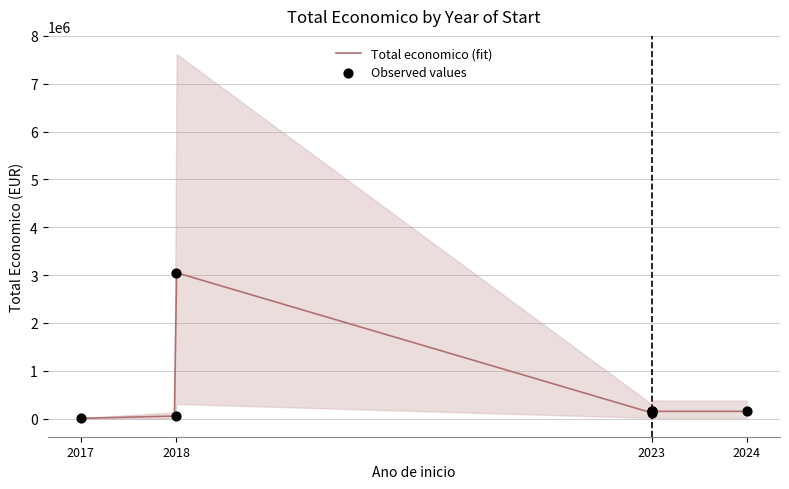

Which has a higher value, 2018 or 2023?

2018